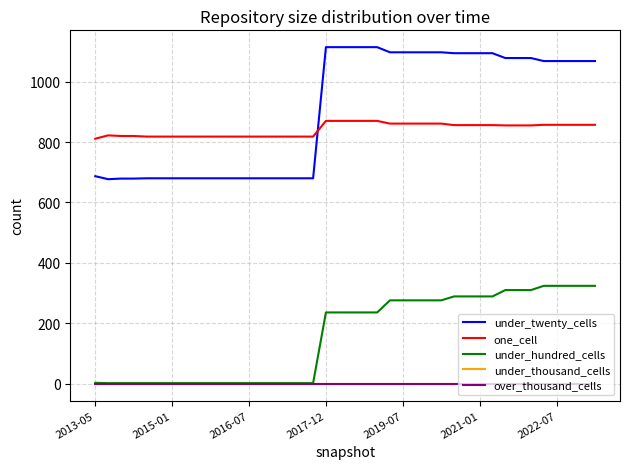

How many times do one_cell and under_twenty_cells cross each other?

1